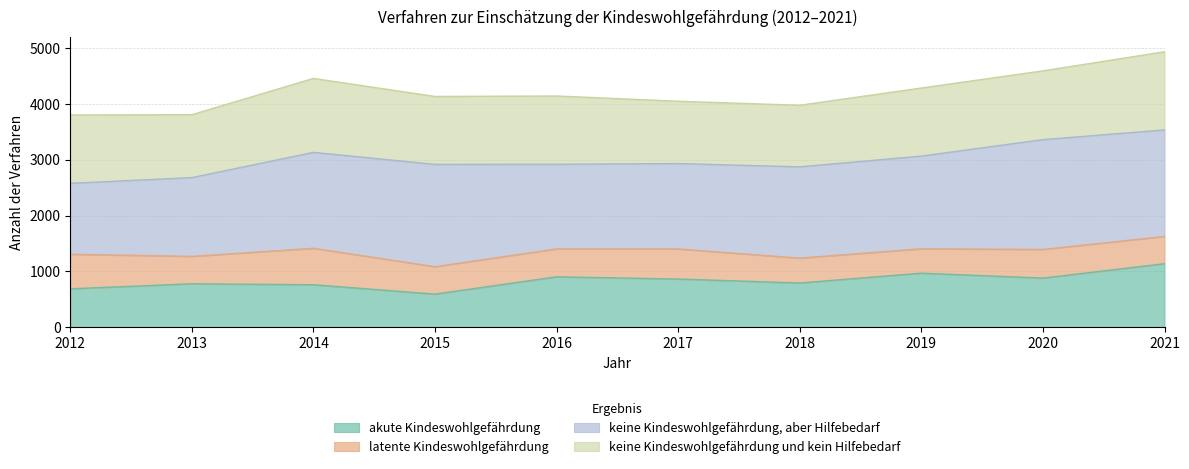

What is the difference between the maximum and second lowest values in the Verfahren insgesamt series?

988